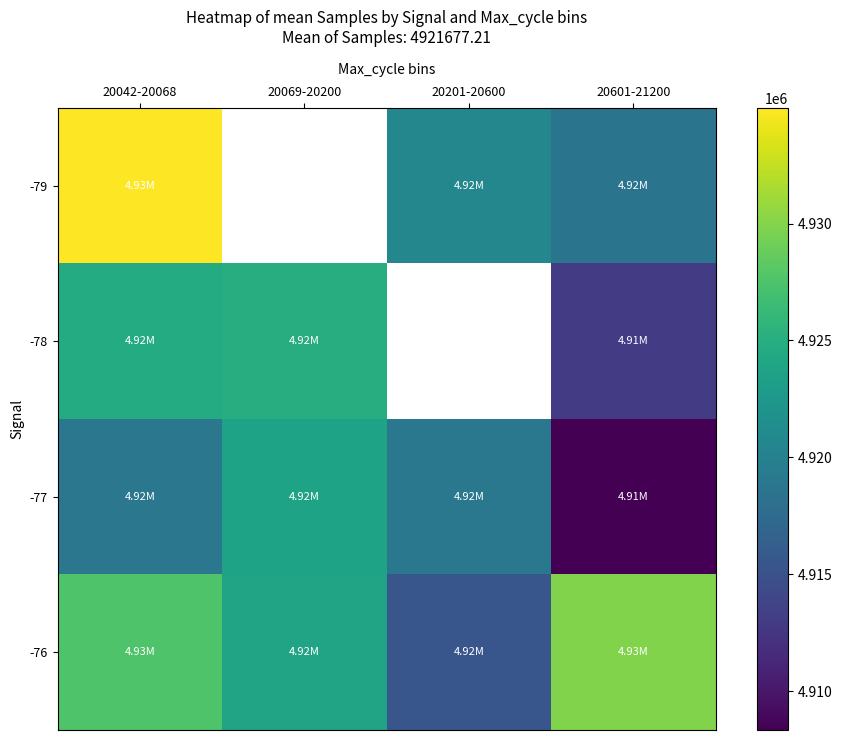

What is the greatest value displayed?

4934931.0